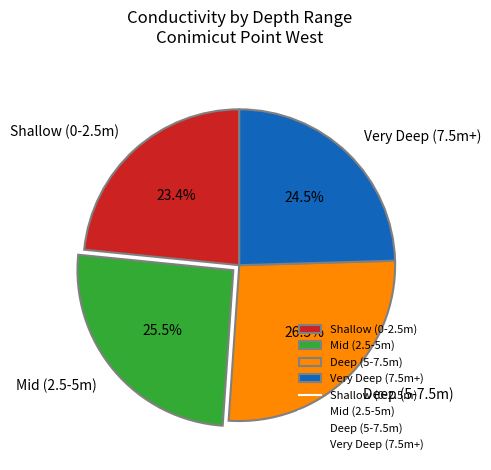

Does any single category account for the majority?

No